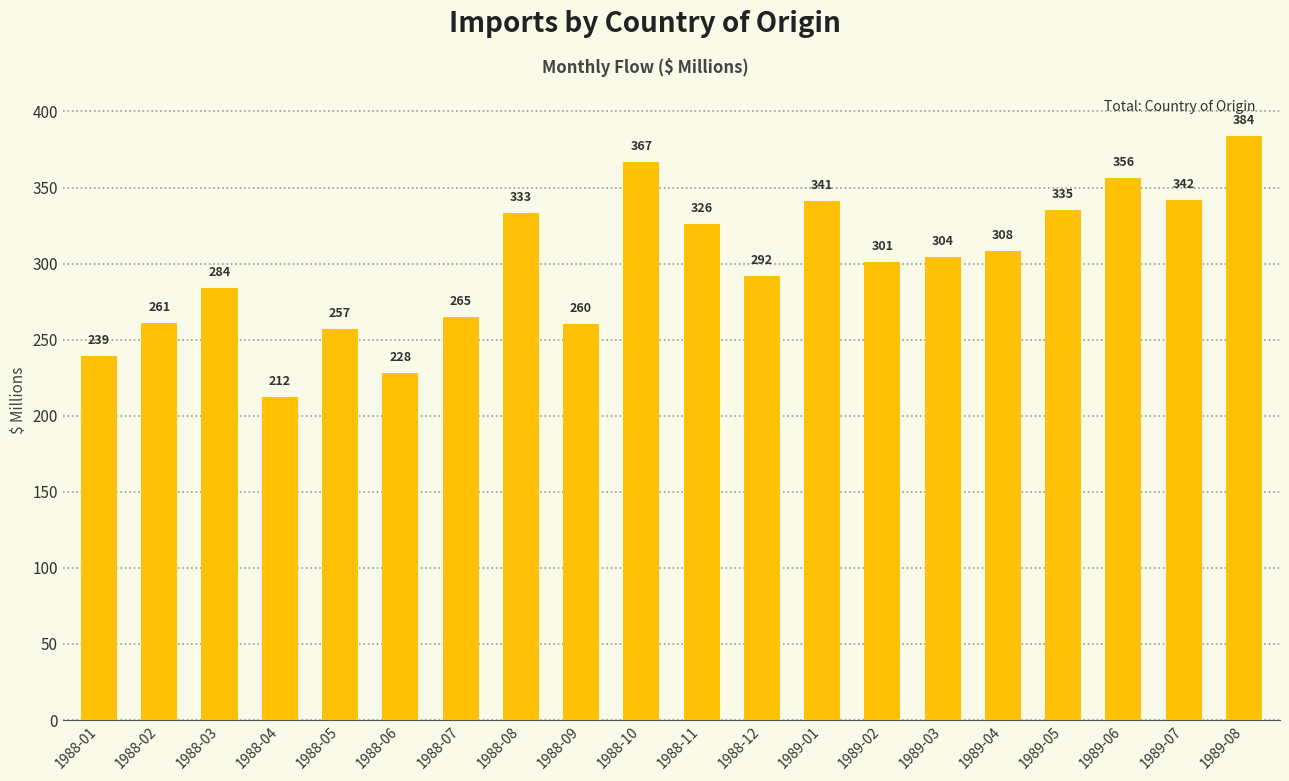

At which category does the chart reach its peak across all series?

1989-08